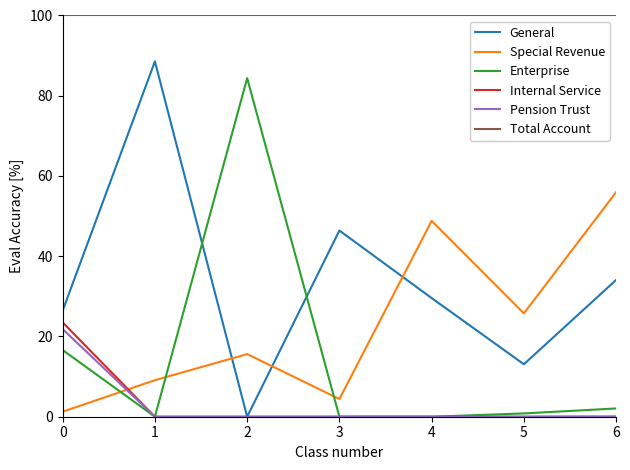

Which series changed the most between 1 and 4?

General